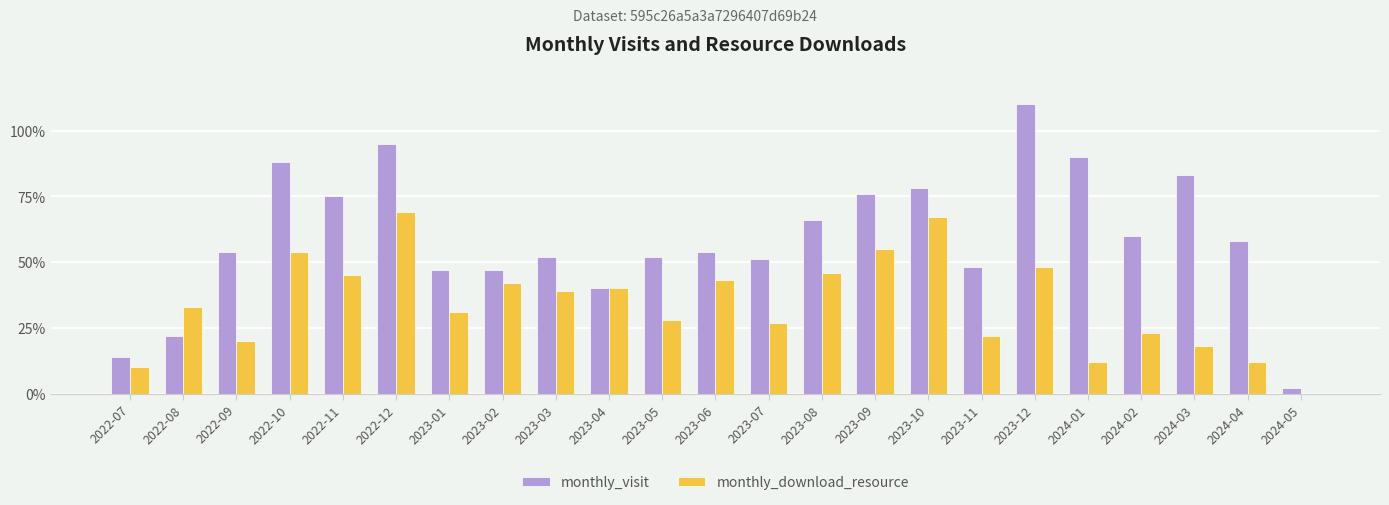

Which series has the widest spread of values?

monthly_visit